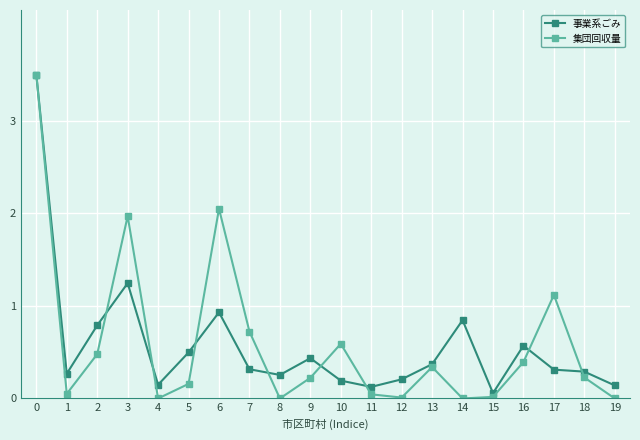

True or false: 集団回収量 and 事業系ごみ intersect in this chart.

True